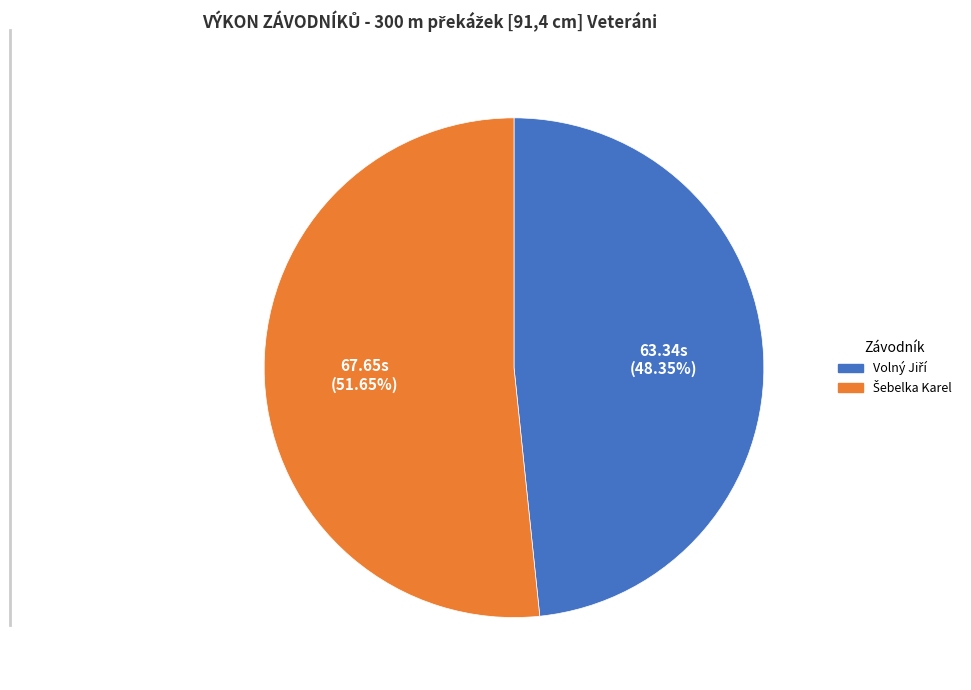

Approximately how many times larger is the value at Šebelka Karel compared to Volný Jiří?

1.1